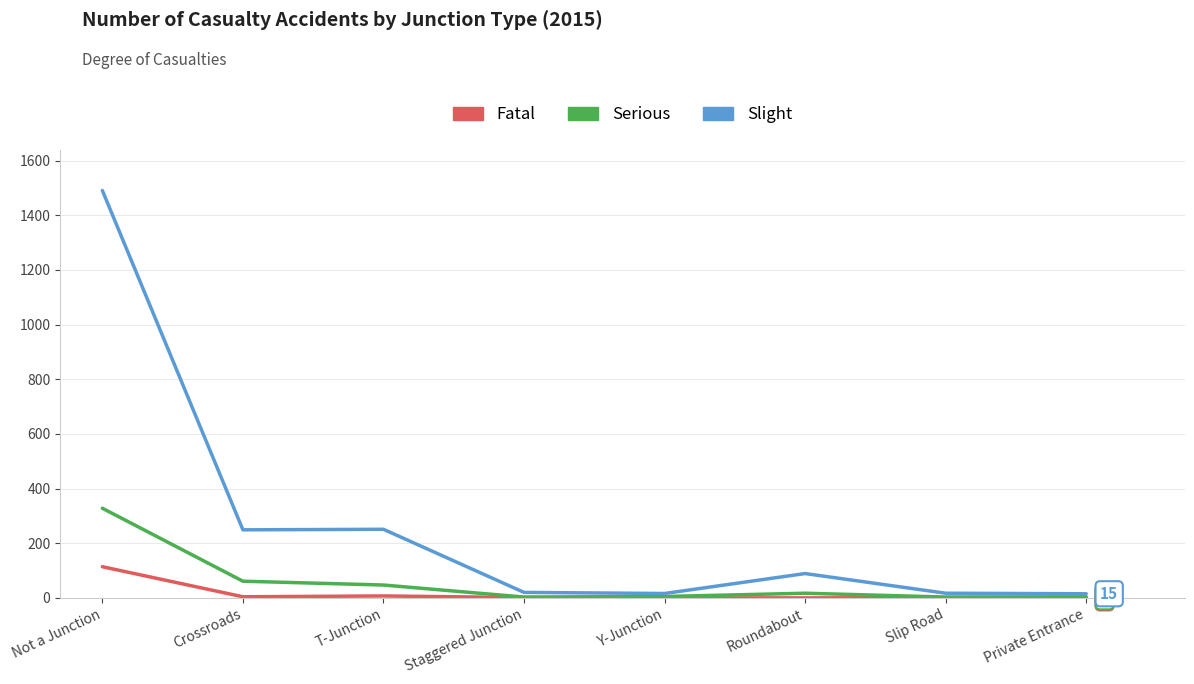

Does the chart display data point markers on the line(s)?

No